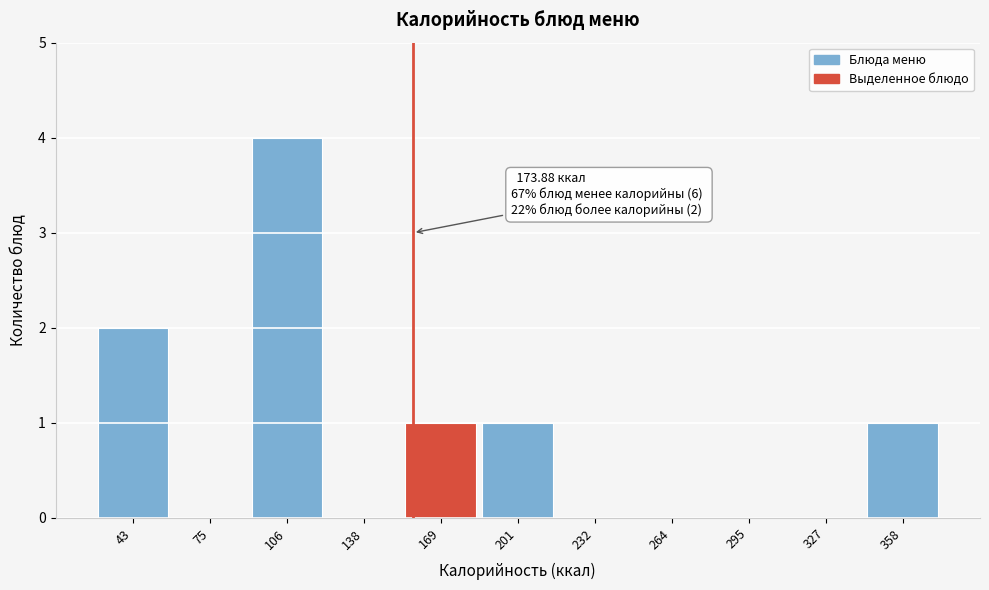

Reading left to right, transcribe all the data shown in this chart.

43=2	75=0	106=4	138=0	169=1	201=1	232=0	264=0	295=0	327=0	358=1